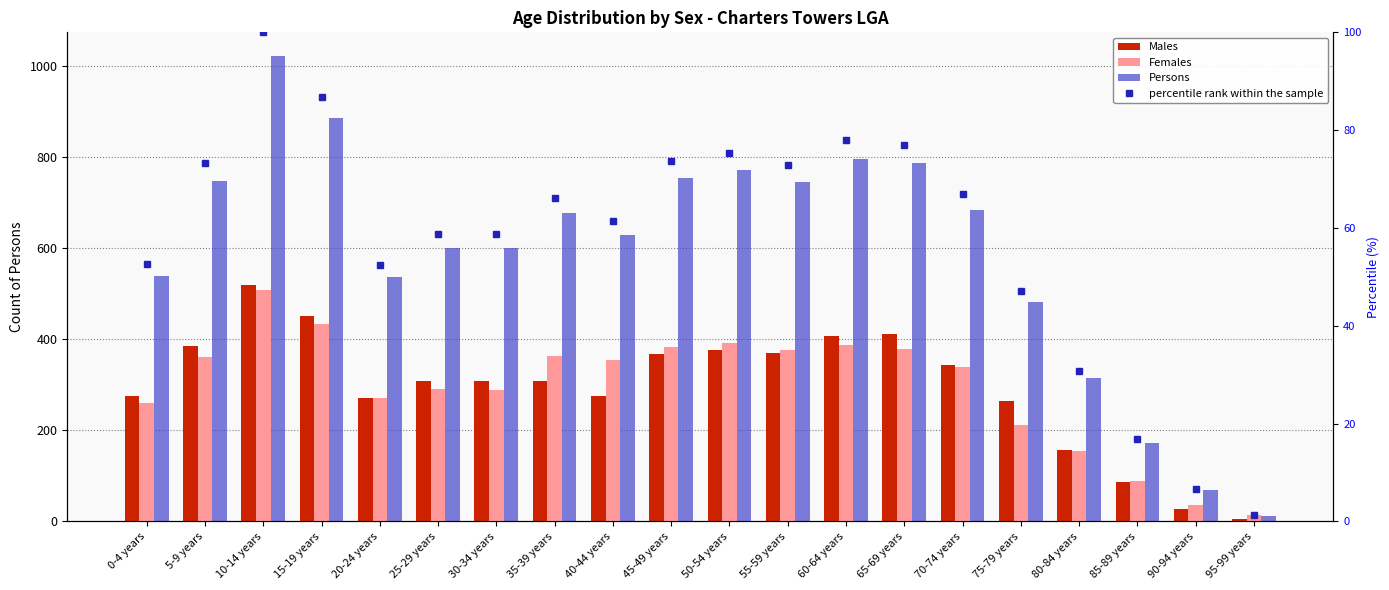

What is the label of the 6th bar from the left?

25-29 years